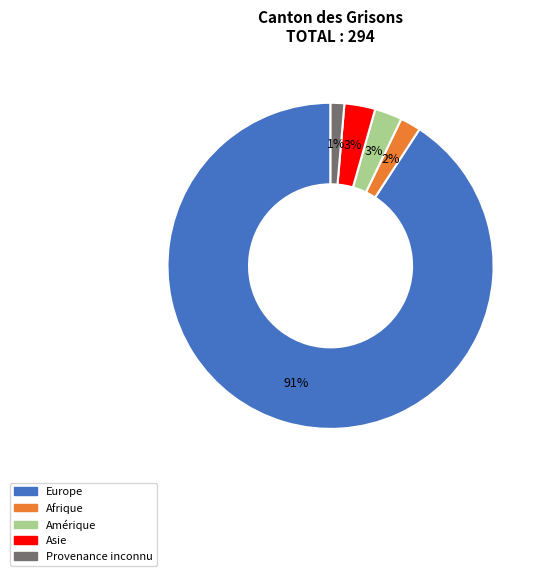

How many segments does this pie chart have?

5